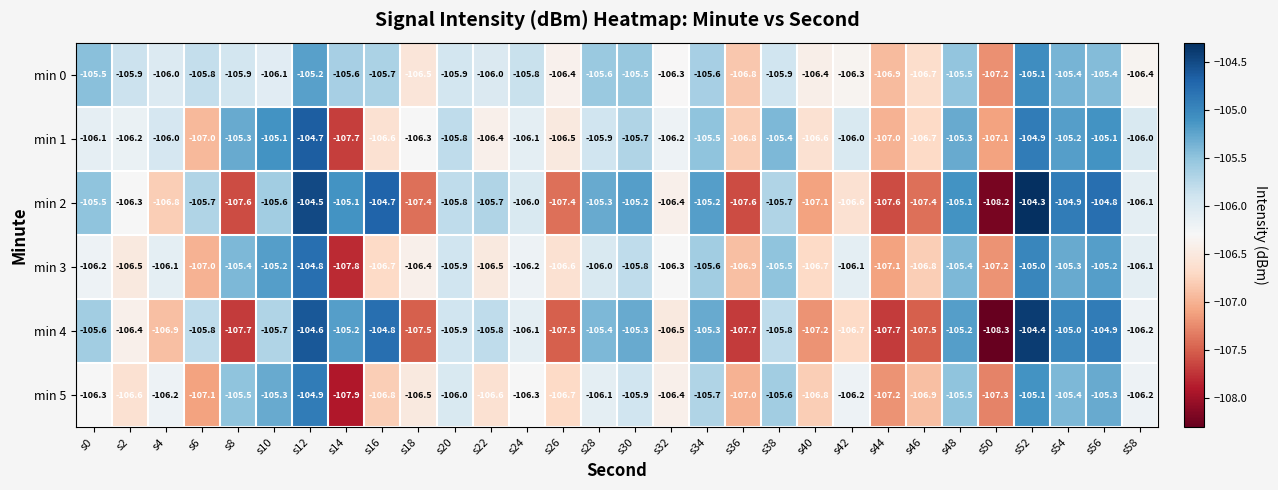

At which label does min 2 first exceed -105?

s12